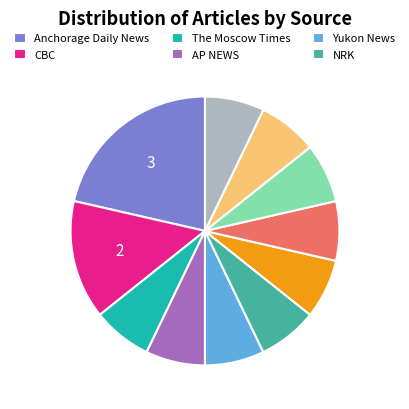

Is there a majority slice in this chart?

No